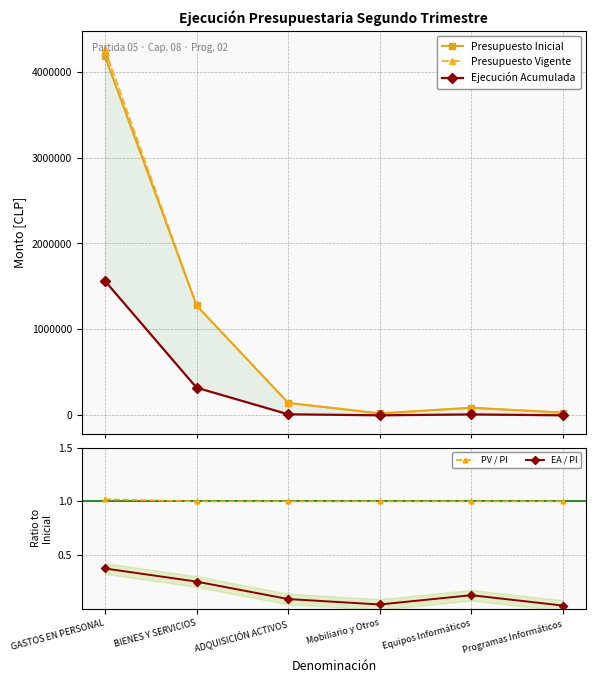

The EA / PI series shows 0.4 at GASTOS EN PERSONAL. True or false?

True